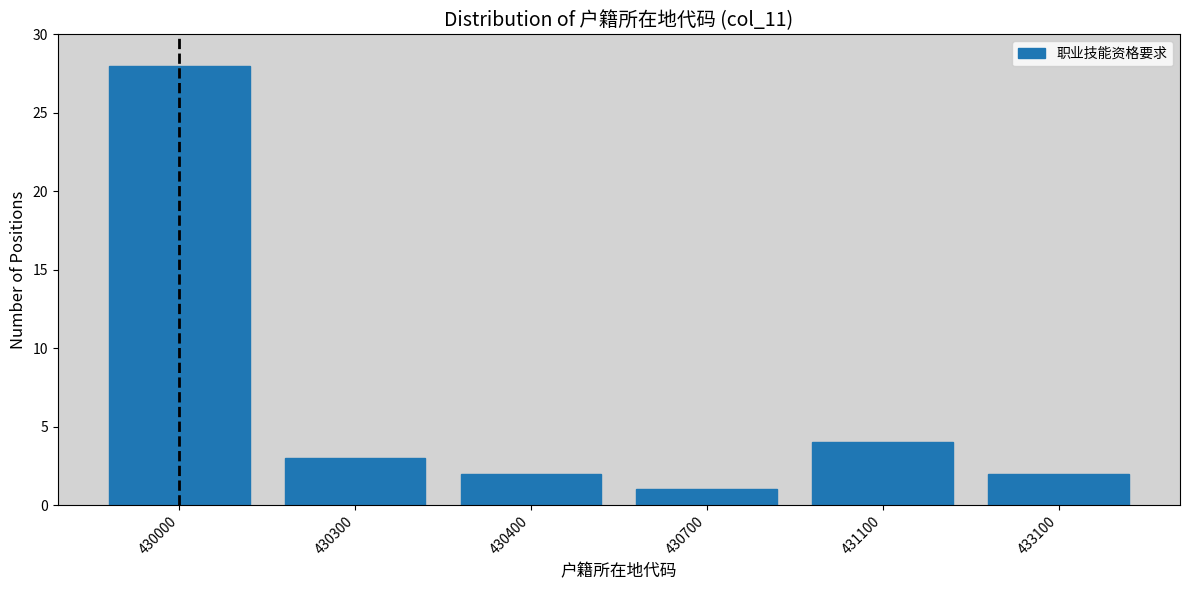

Reading left to right, list all the values displayed in this chart.

28	3	2	1	4	2